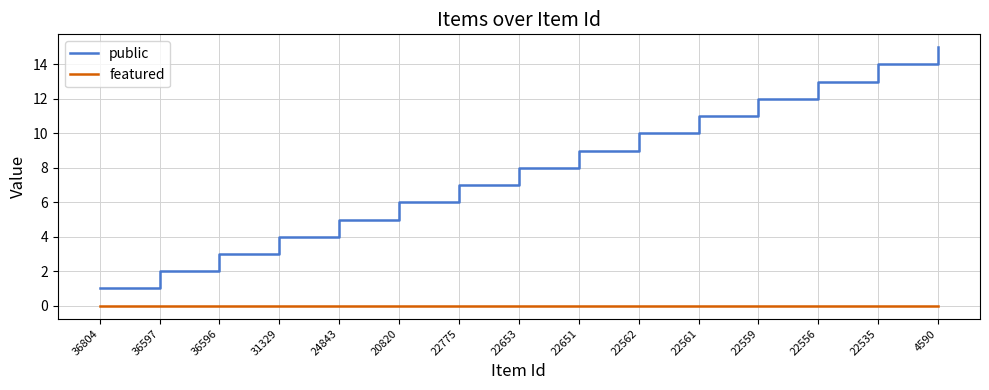

Which series has the widest spread of values?

public